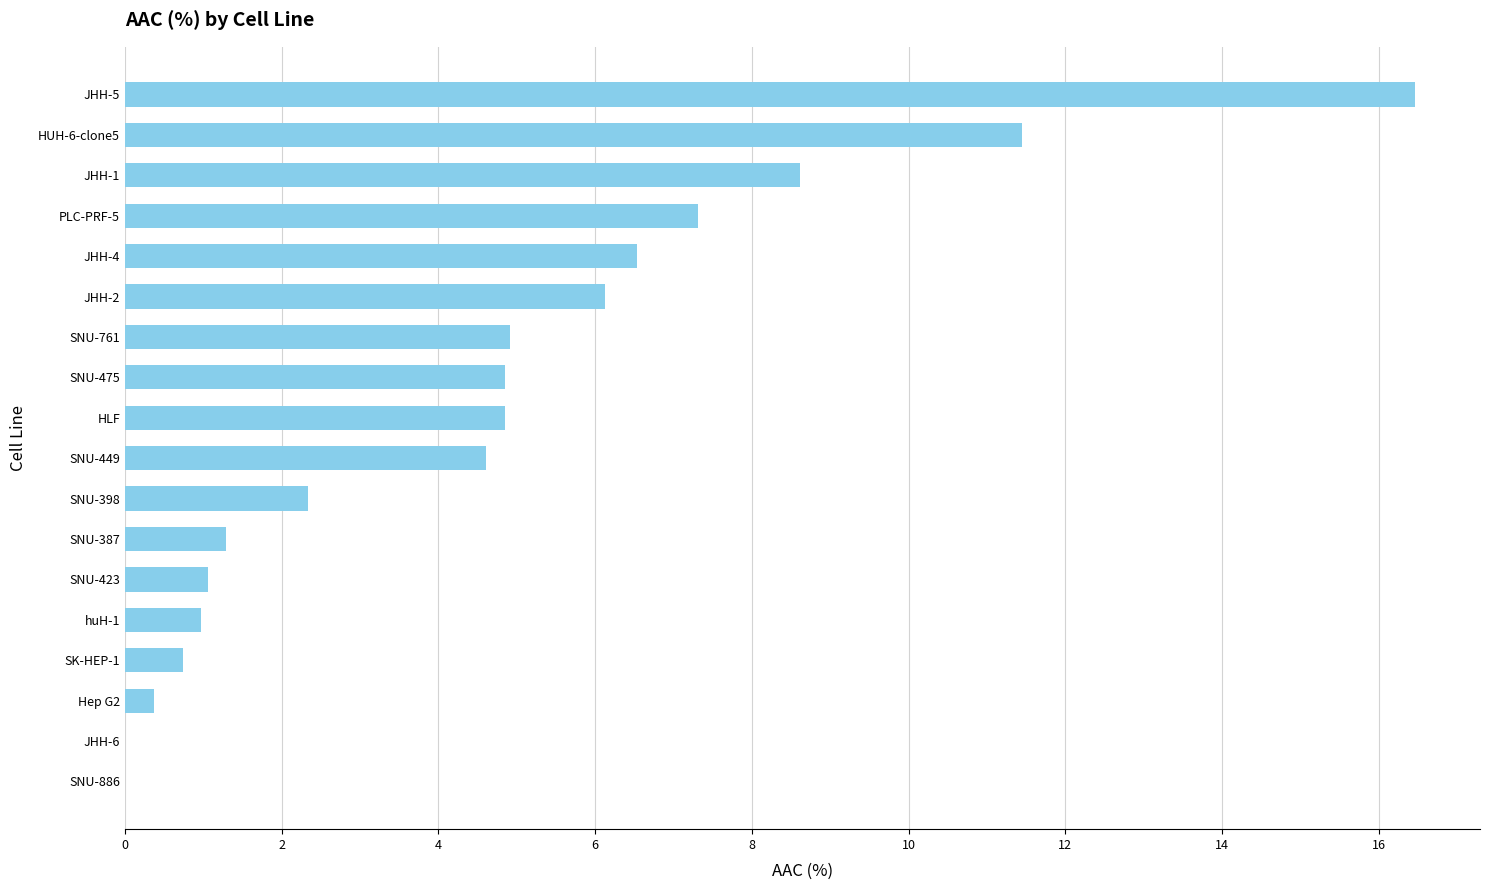

What is the maximum value shown in the chart?

16.5